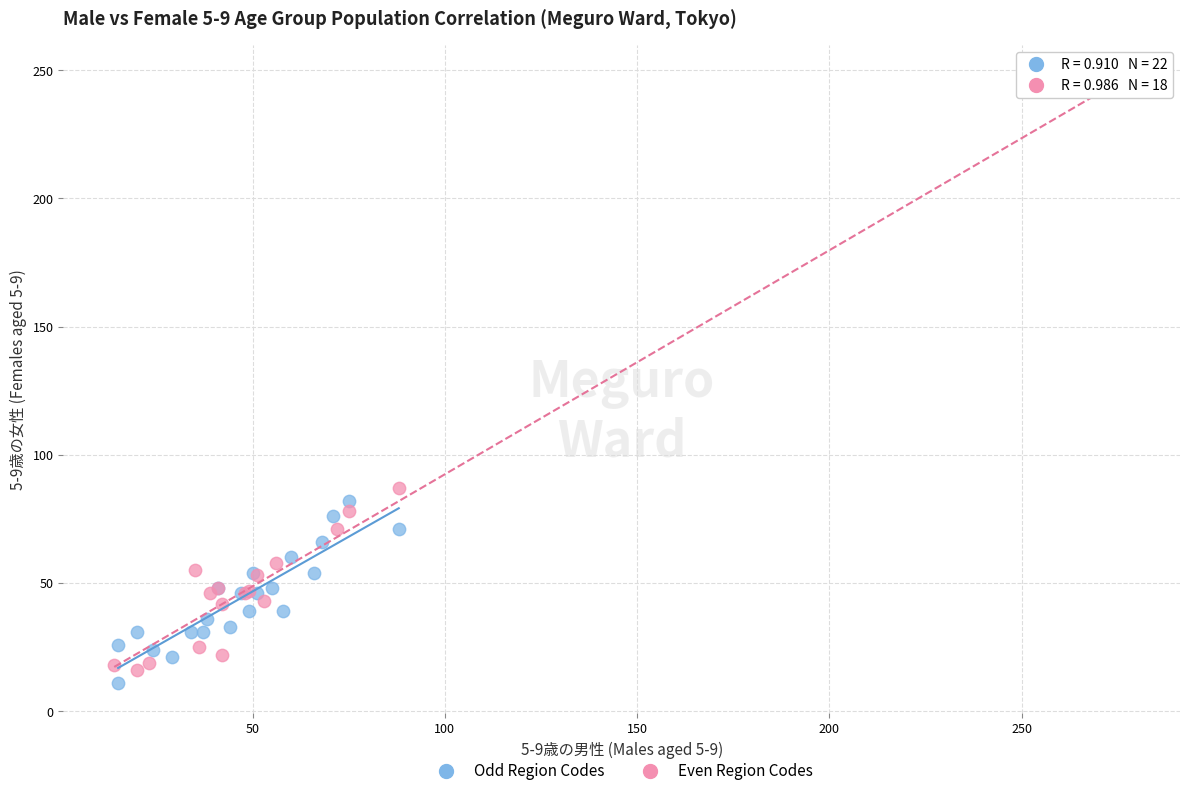

Which series contains the highest Y value?

Even Region Codes